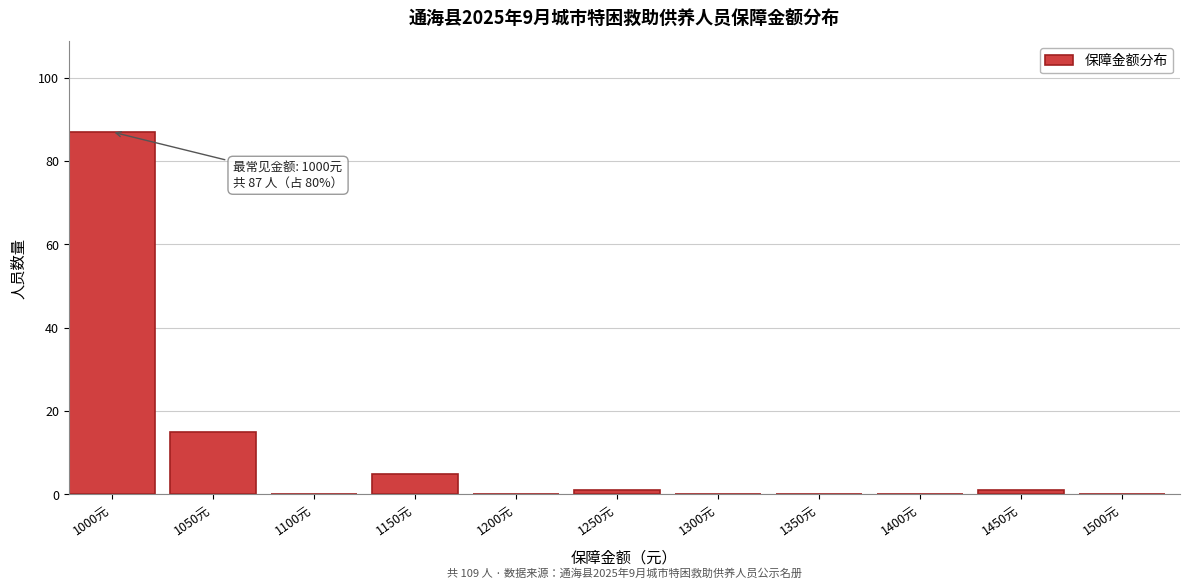

Reading left to right, transcribe all the data shown in this chart.

1000元=87	1050元=15	1100元=0	1150元=5	1200元=0	1250元=1	1300元=0	1350元=0	1400元=0	1450元=1	1500元=0